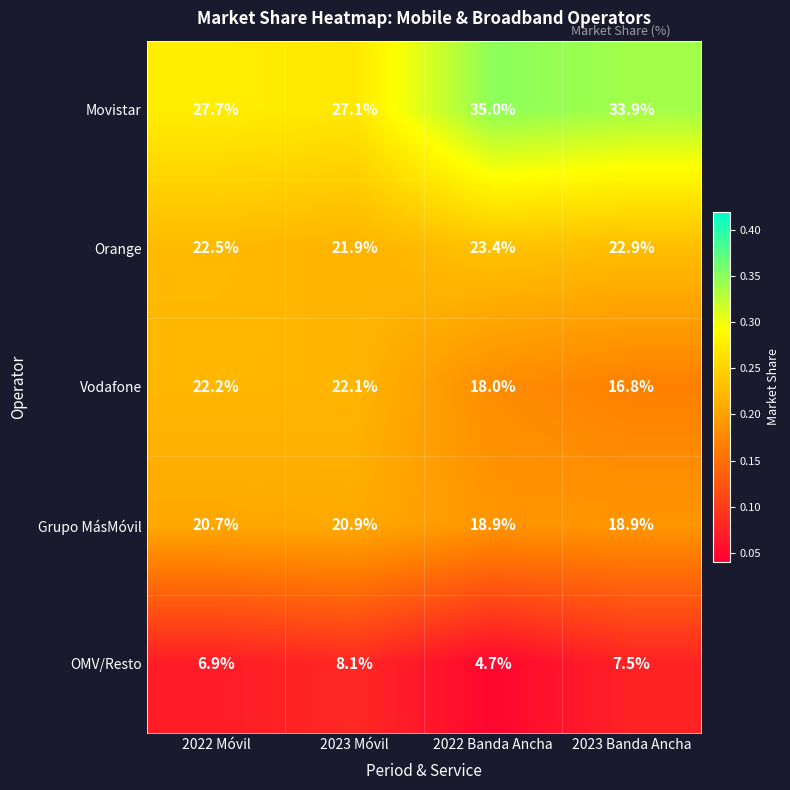

At which category is the sum across all series the highest?

2023 Móvil